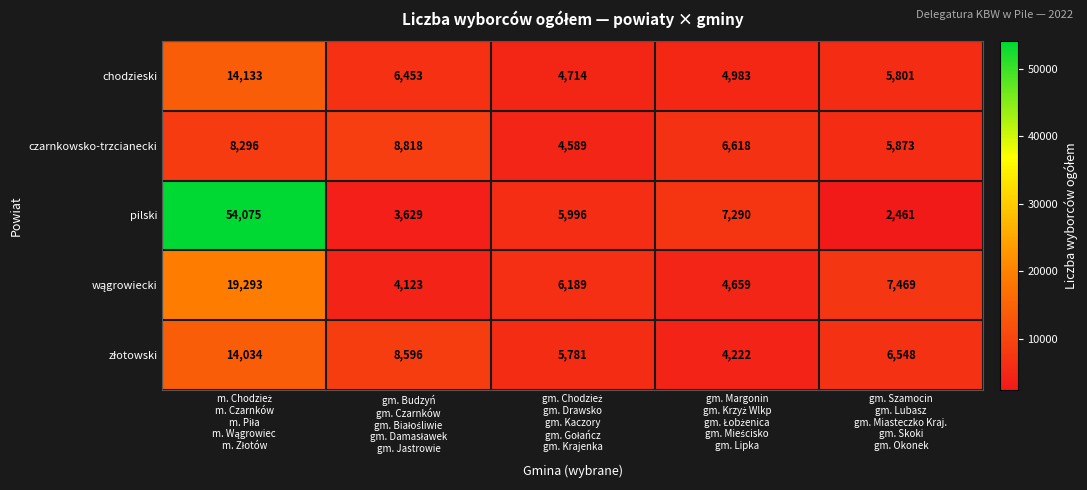

What is the smallest value displayed?

2461